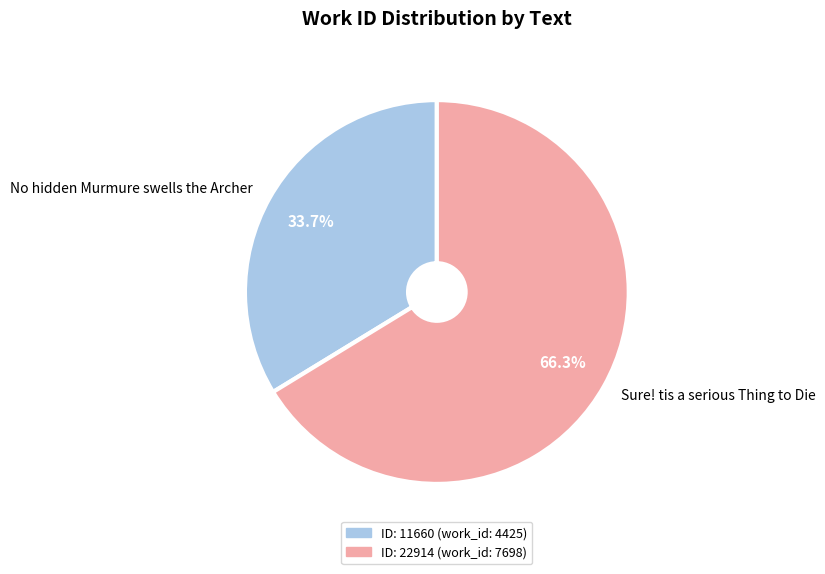

How many segments does this pie chart have?

2